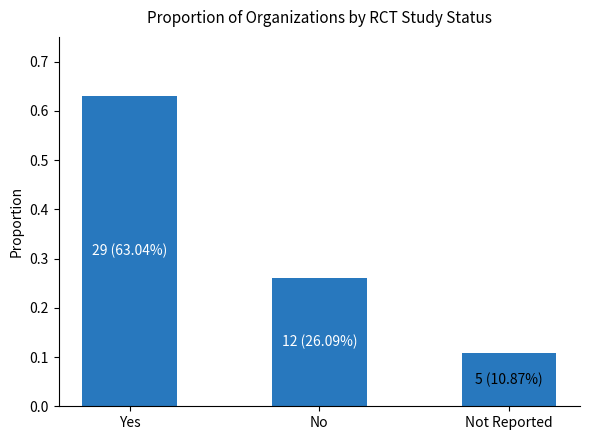

What is the label of the 2nd bar from the right?

No